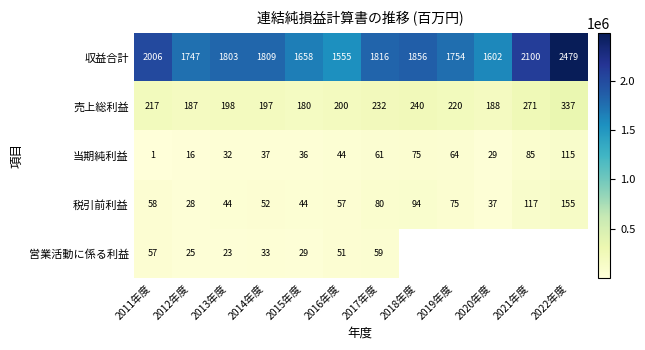

What is the difference between the maximum and second lowest values in the 税引前利益 series?

117616.0